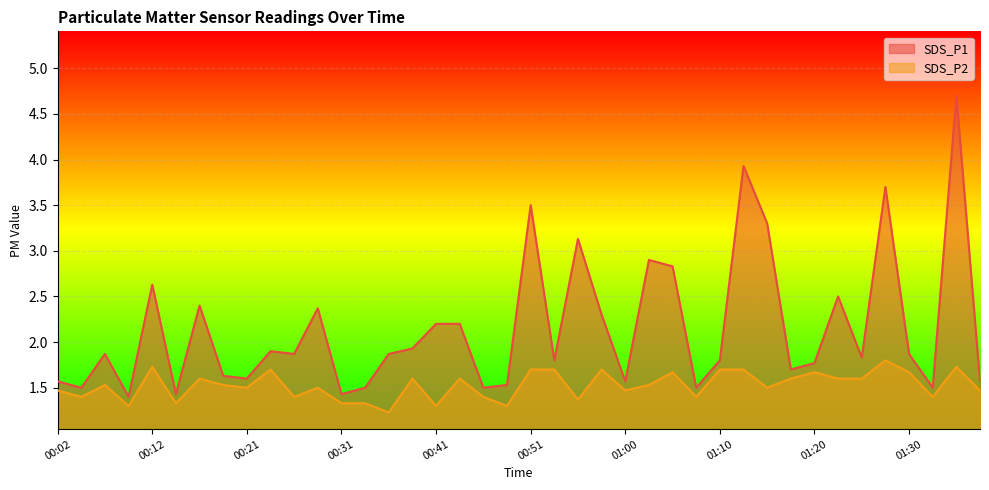

What position from the right is 01:30?

4